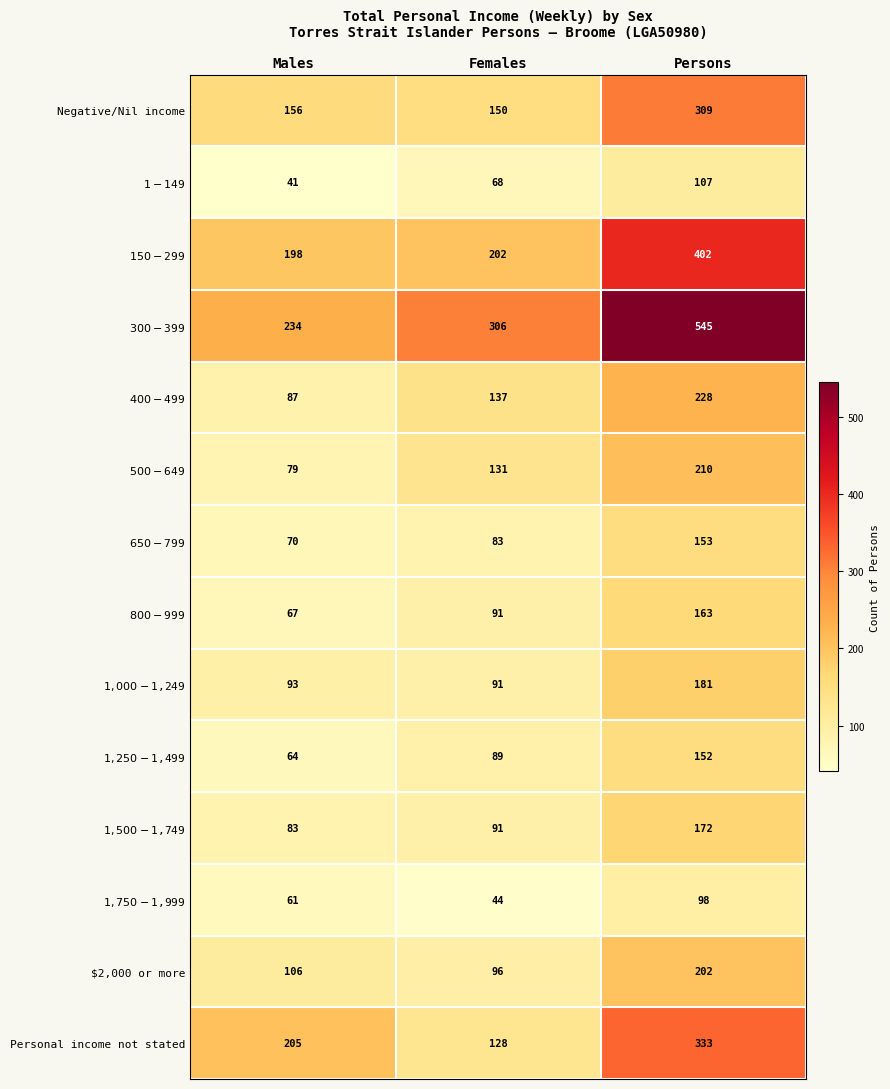

What is the spread (max minus min) of values at Persons?

447